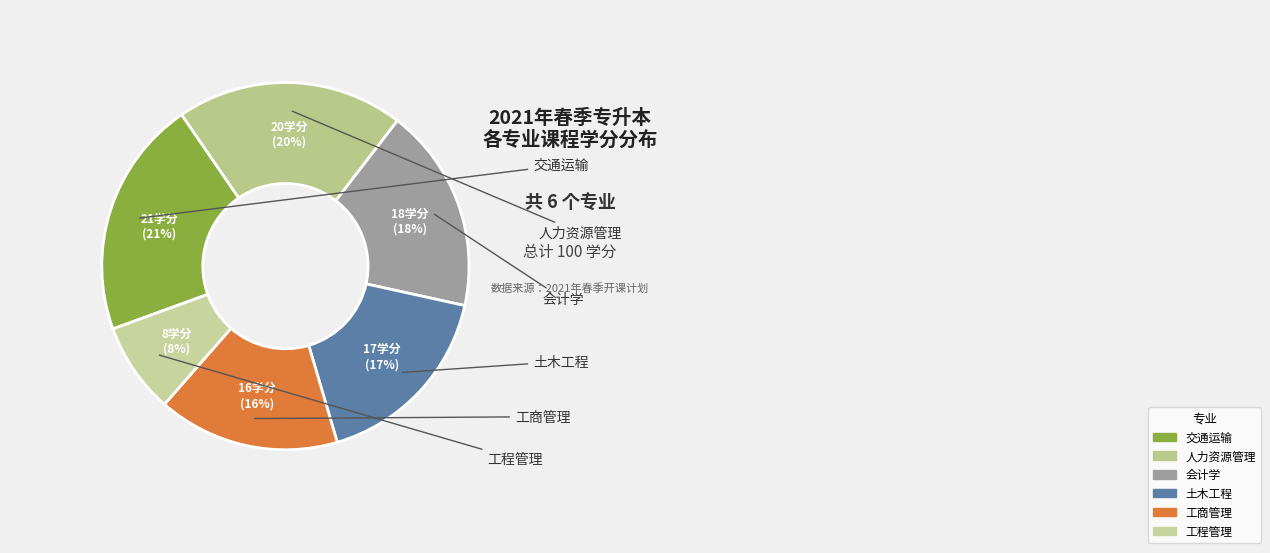

Do 工程管理 and 会计学 together represent more than half of the pie?

No